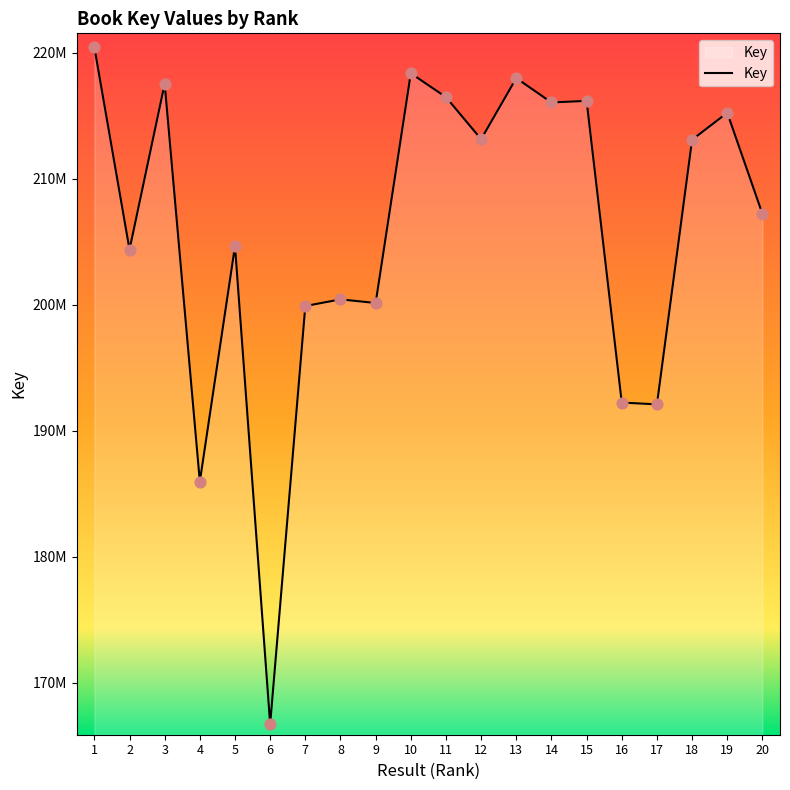

What is the ratio of the value at 19 to the value at 4?

1.2